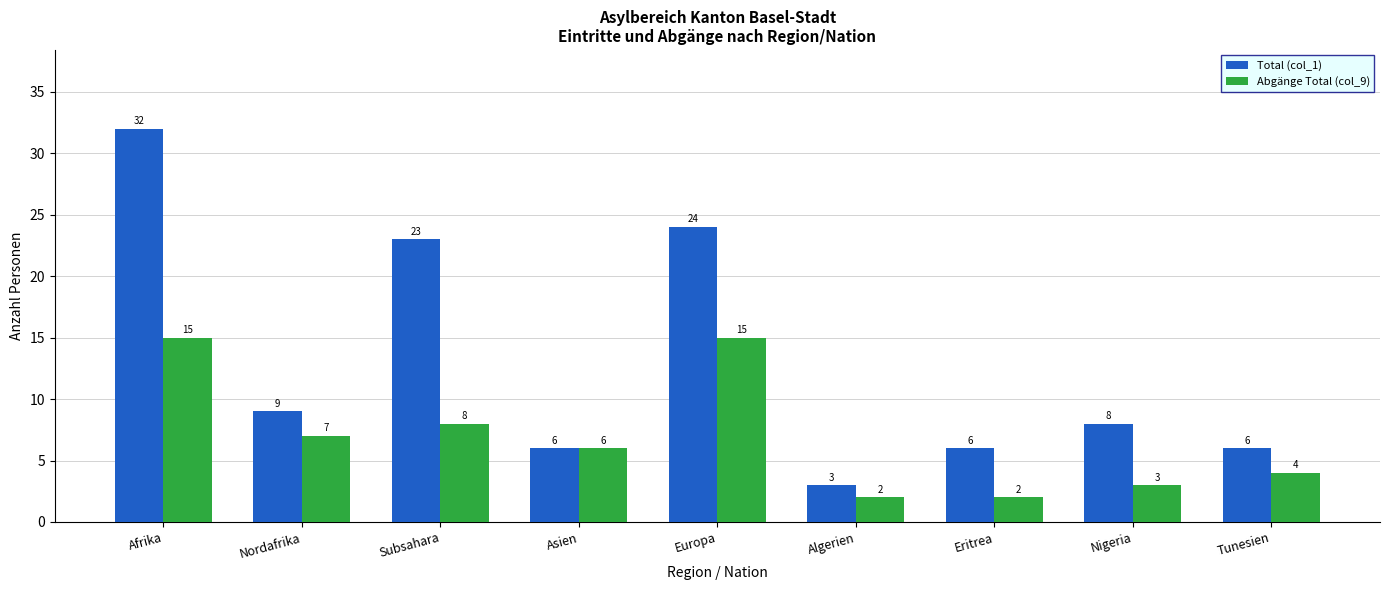

How many series are shown in this chart?

2